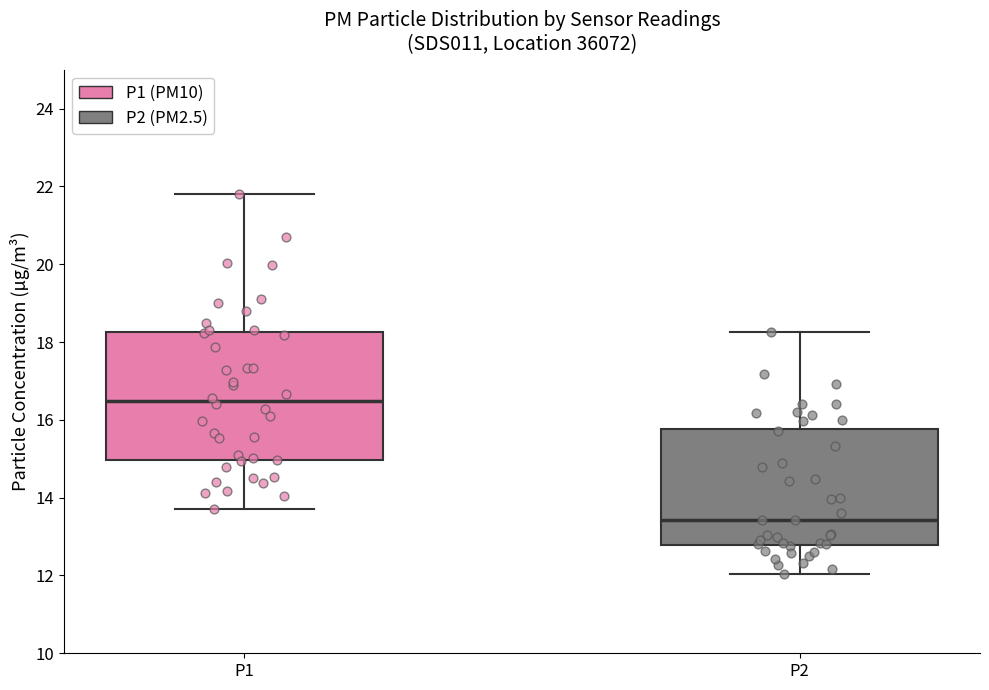

Which box's median line is the highest?

P1